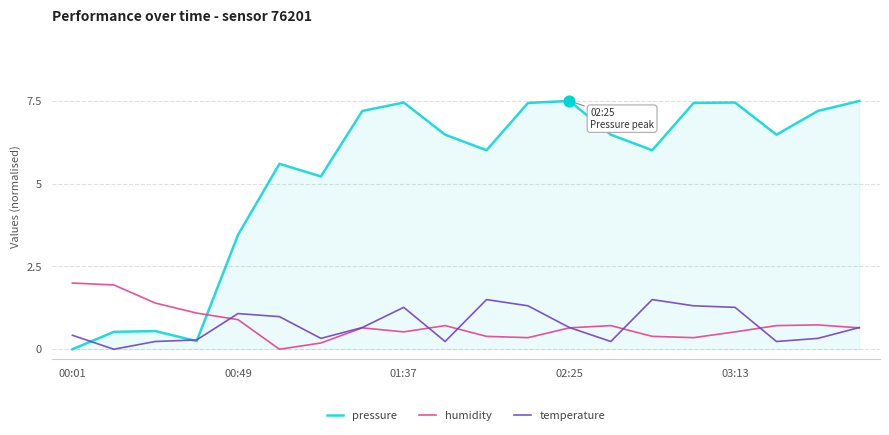

Which series has the largest total across all categories?

pressure